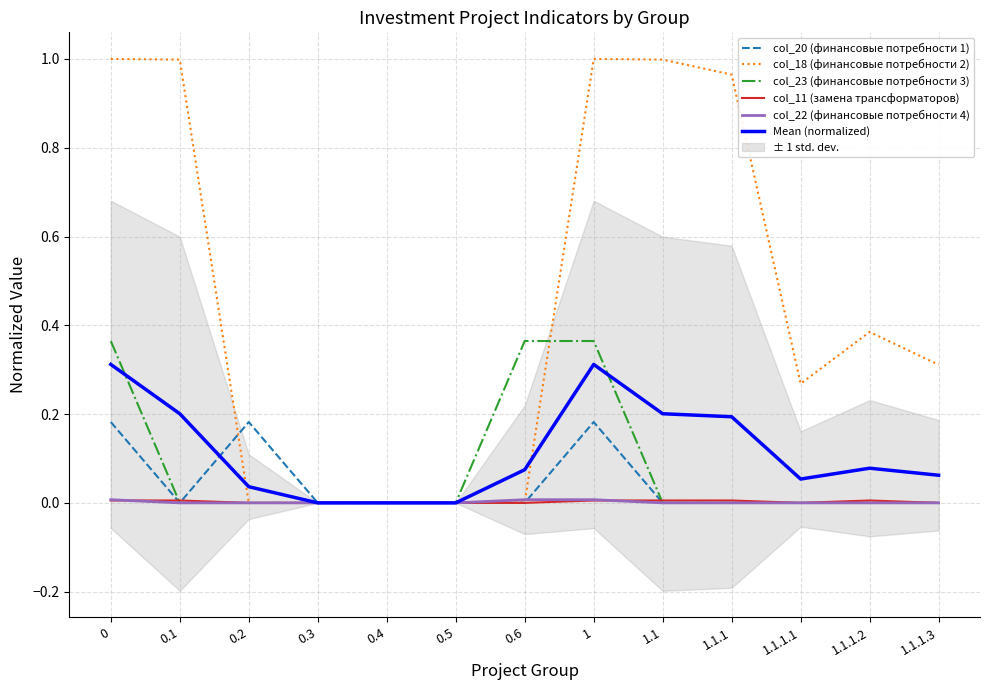

Is the value of col_18 (финансовые потребности 2) at 0.5 greater than the value of col_22 (финансовые потребности 4) at 0.4?

No